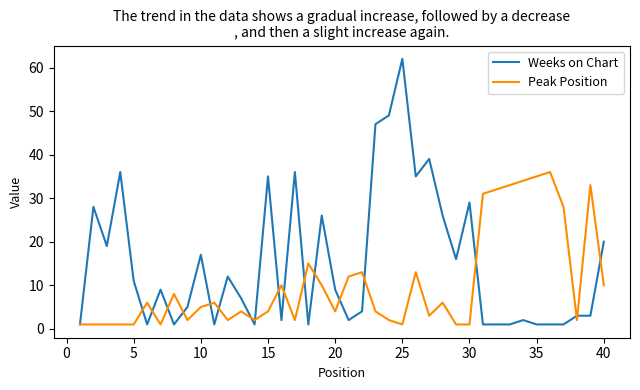

Rank the series by their average value, from highest to lowest.

Weeks on Chart, Peak Position